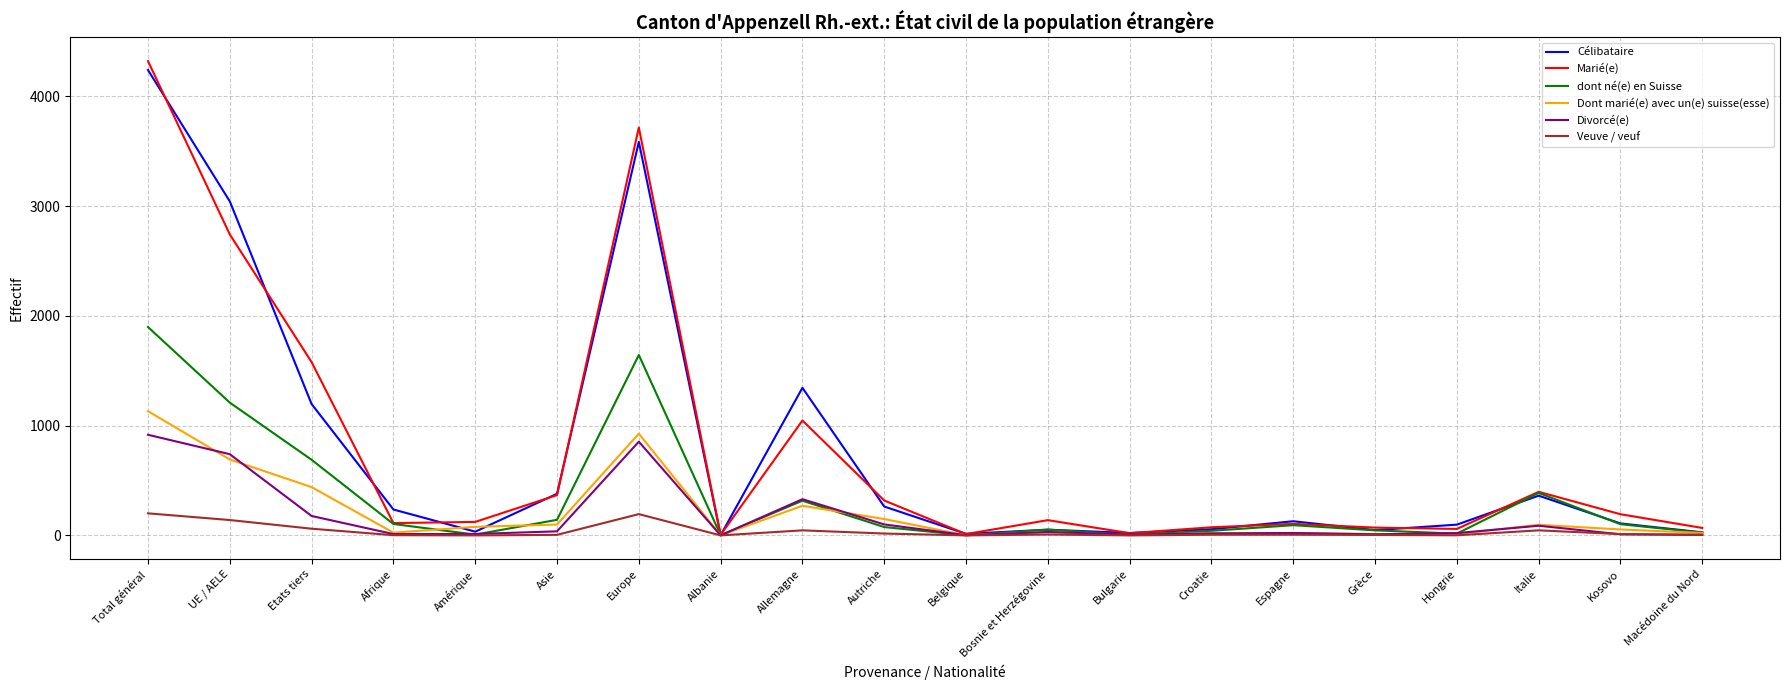

Which series has the largest range (max minus min)?

Marié(e)